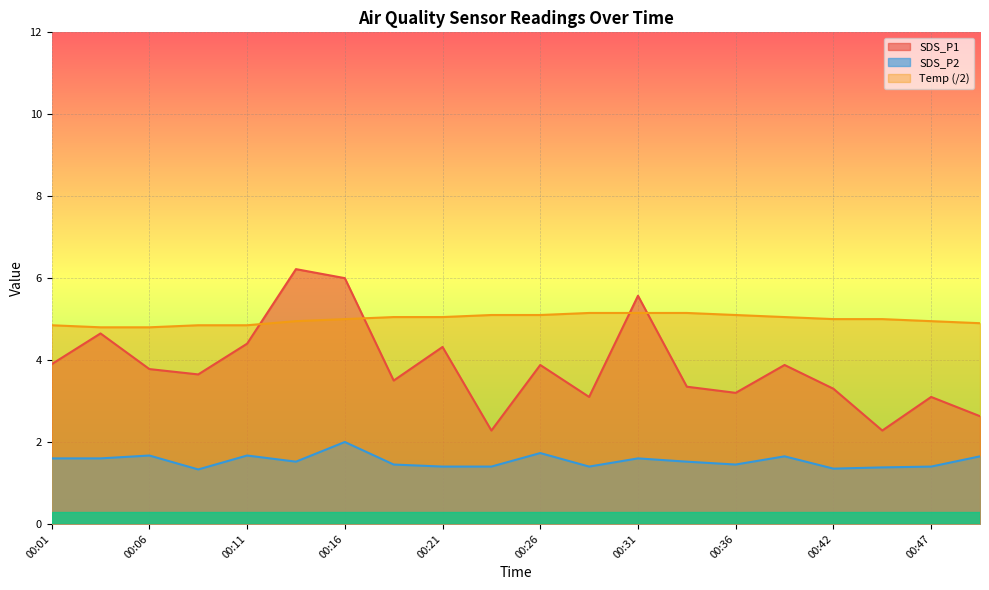

Which label corresponds to the smallest value in the chart?

00:08